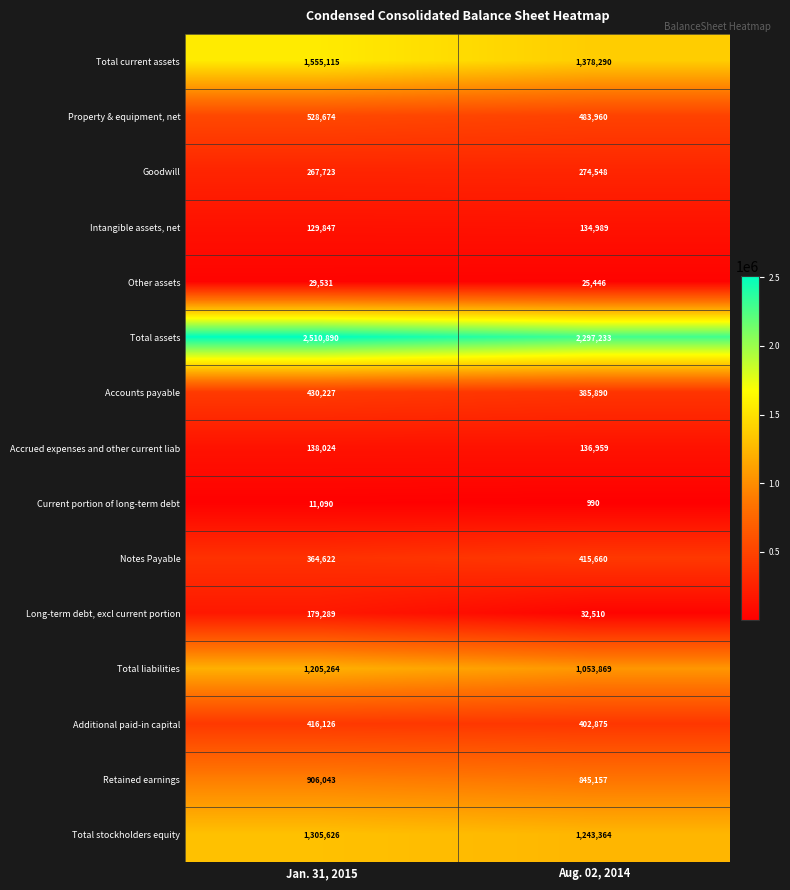

Reading left to right, what are all the values shown in this chart?

Total current assets: 1555115	1378290
Property & equipment, net: 528674	483960
Goodwill: 267723	274548
Intangible assets, net: 129847	134989
Other assets: 29531	25446
Total assets: 2510890	2297233
Accounts payable: 430227	385890
Accrued expenses and other current liab: 138024	136959
Current portion of long-term debt: 11090	990
Notes Payable: 364622	415660
Long-term debt, excl current portion: 179289	32510
Total liabilities: 1205264	1053869
Additional paid-in capital: 416126	402875
Retained earnings: 906043	845157
Total stockholders equity: 1305626	1243364